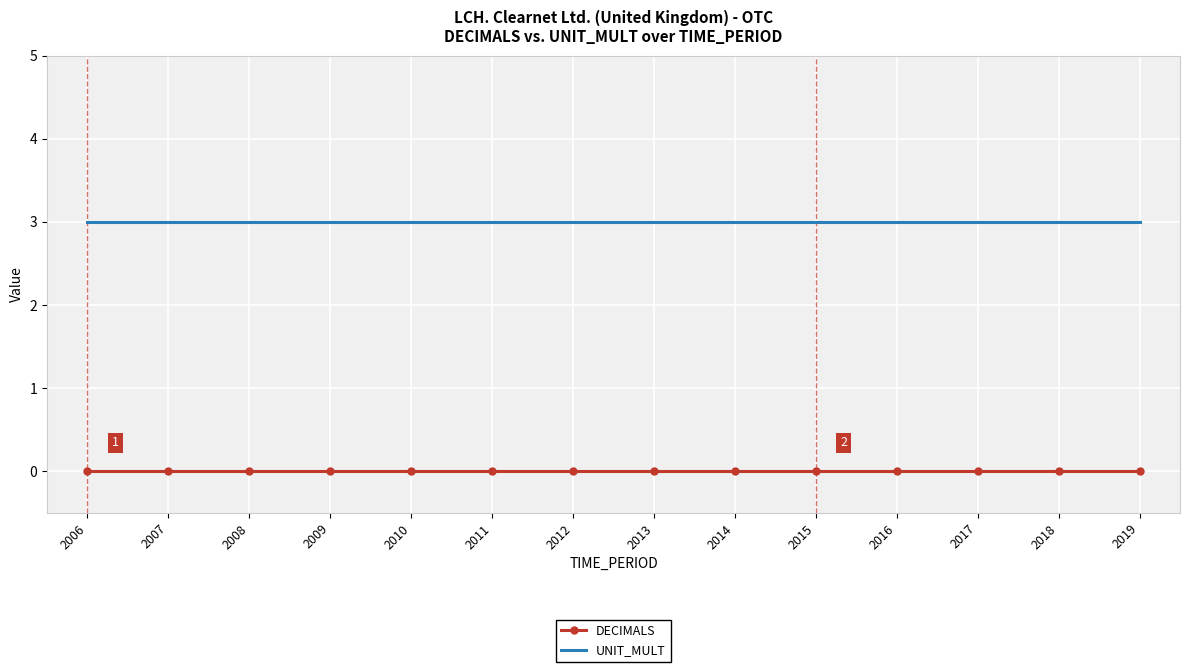

Which series has the largest total across all categories?

UNIT_MULT